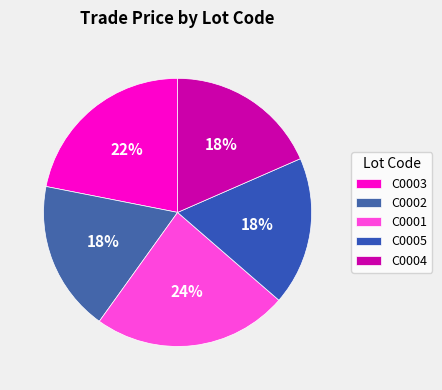

What is the change in value from C0002 to C0001?

+848.0